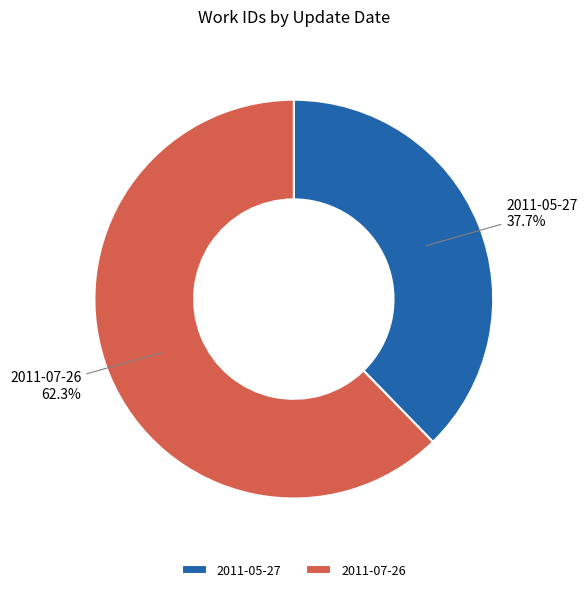

What percentage is NOT represented by 2011-07-26?

37.7%